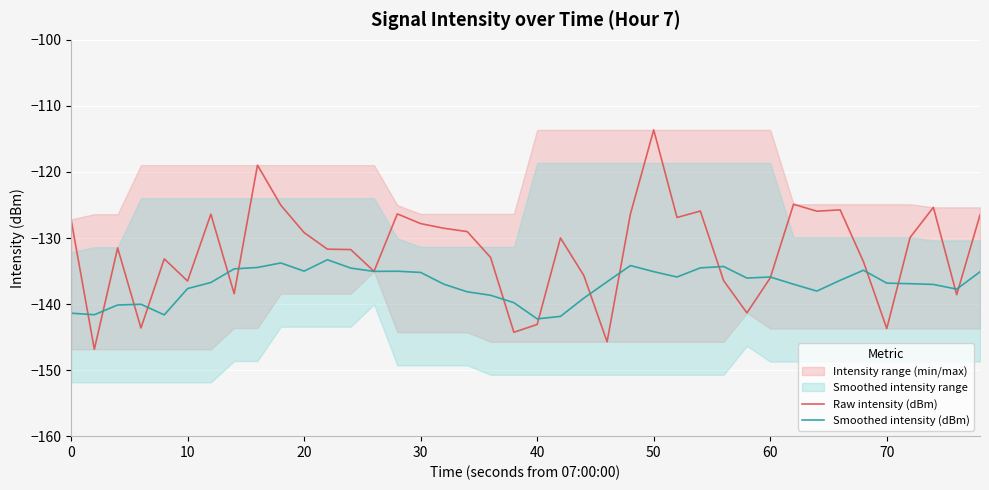

What is the lowest value of the Raw intensity (dBm) series?

-146.8